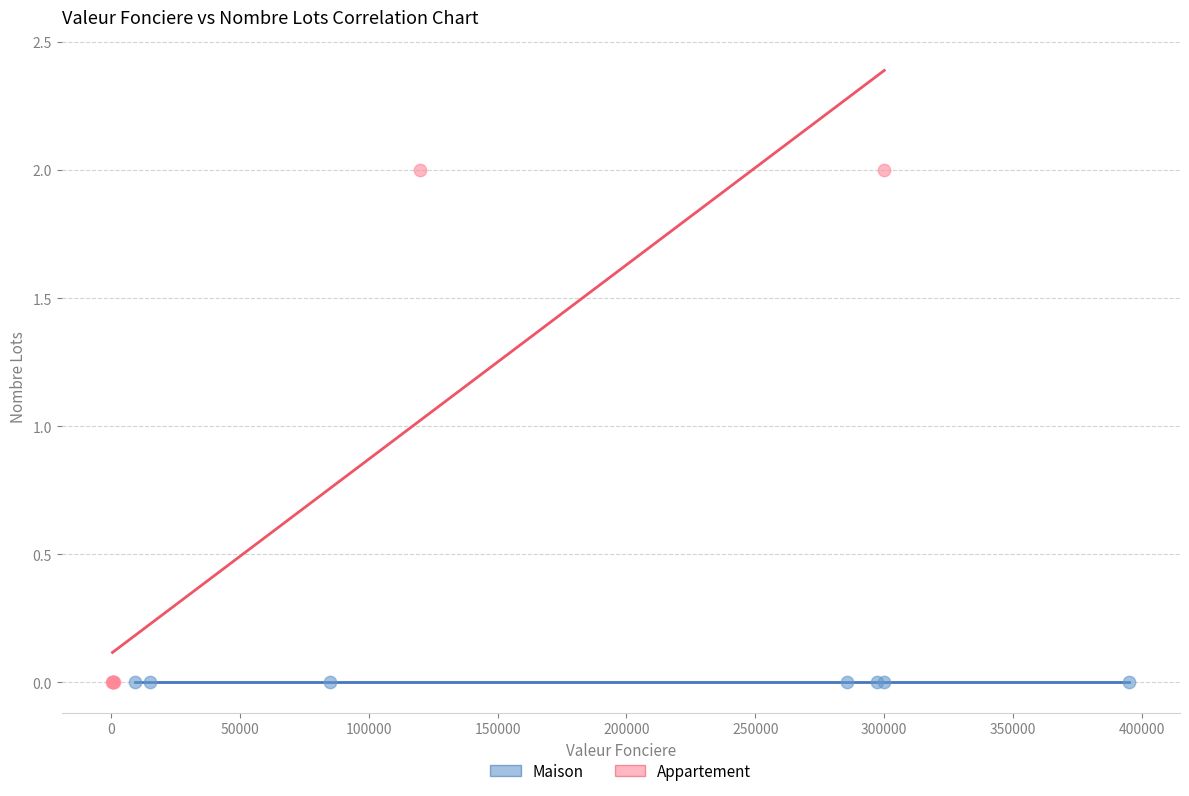

Which series contains the highest Y value?

Appartement